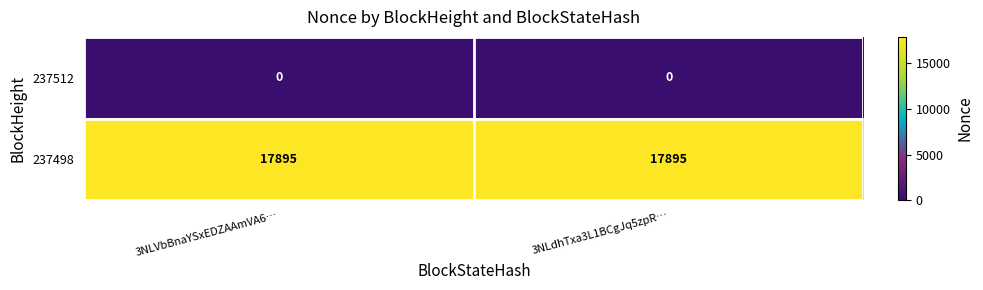

Reading left to right, what are all the values shown in this chart?

237512: 0	0
237498: 17895	17895